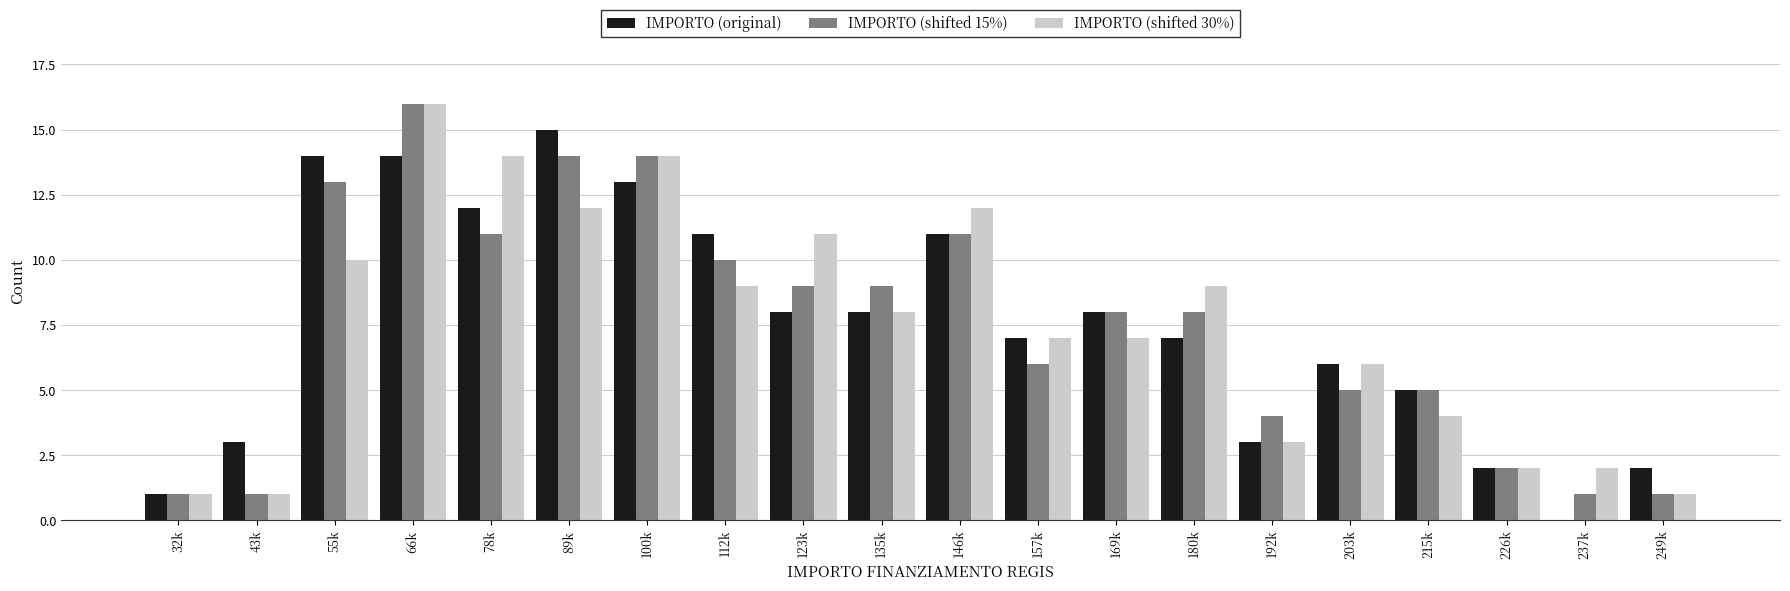

Which series changed the most between 55k and 237k?

IMPORTO (original)